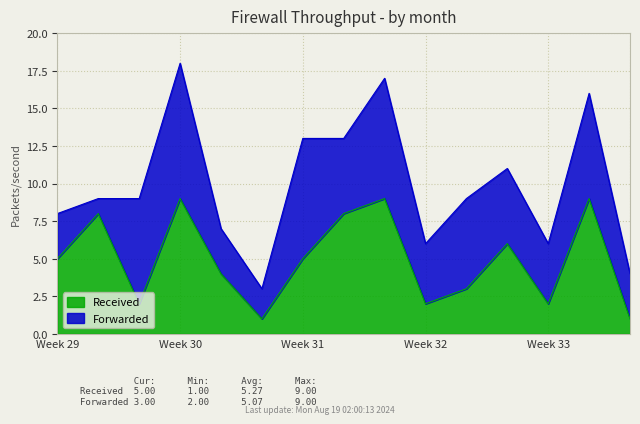

The Received series shows 2 at Week 32. True or false?

True